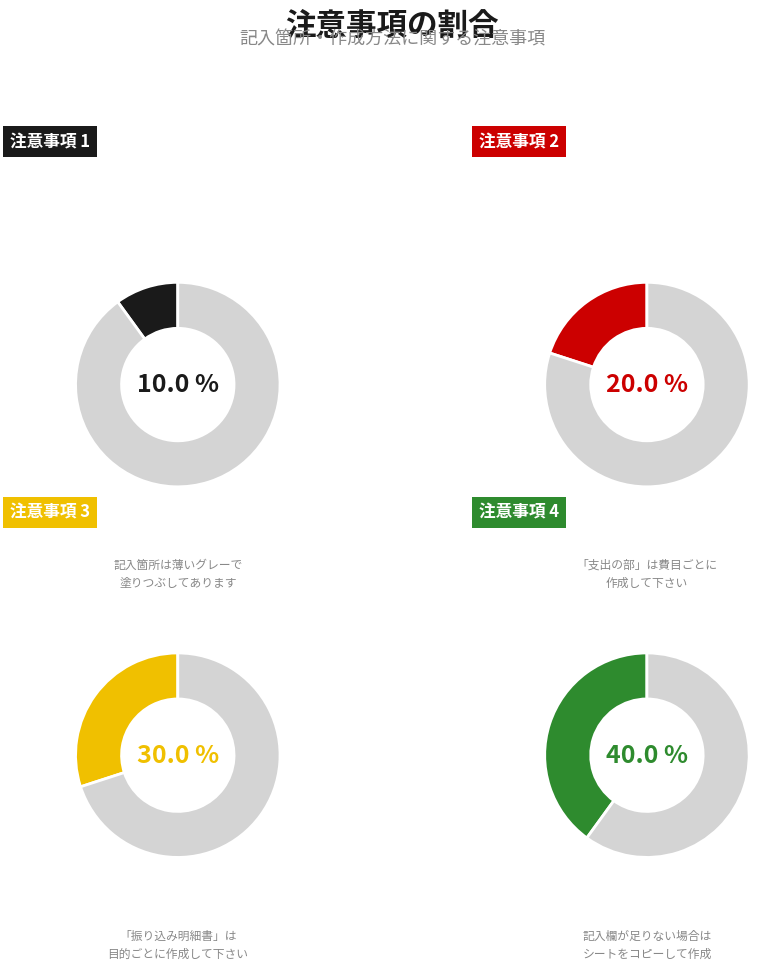

How many segments does this pie chart have?

4